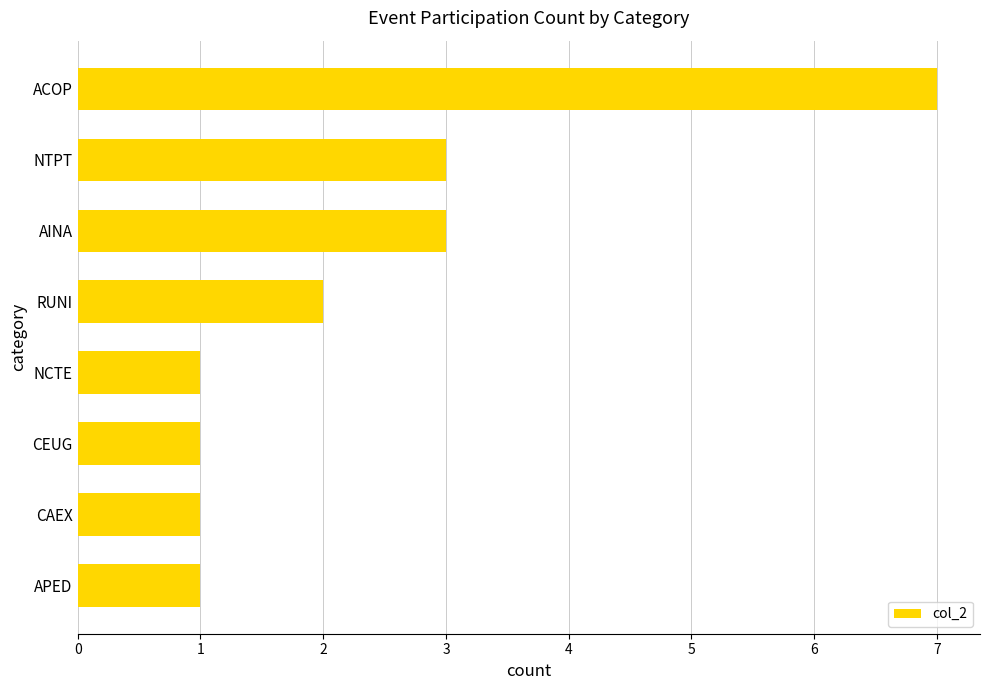

The chart shows a value of 7 at ACOP. True or false?

True